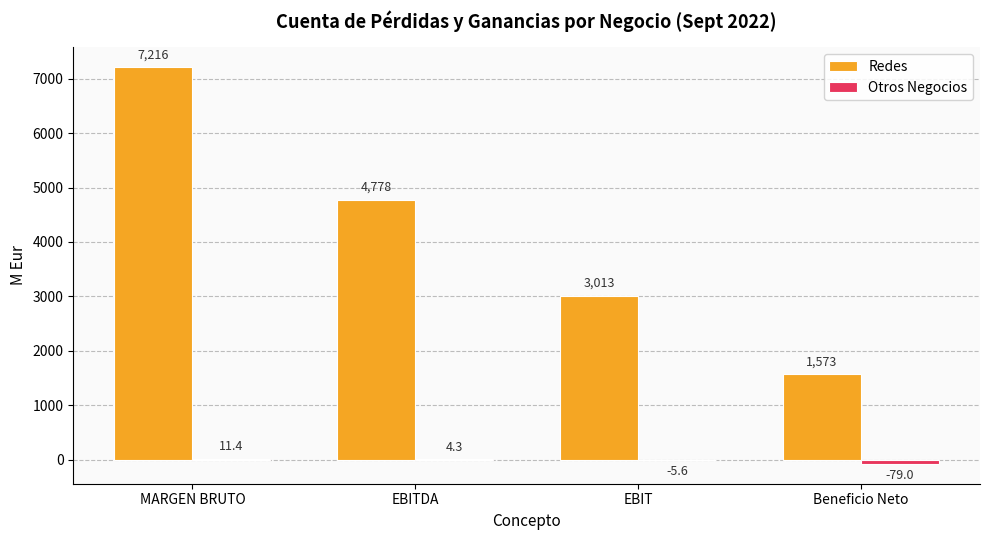

Which category has the highest value across all series?

MARGEN BRUTO